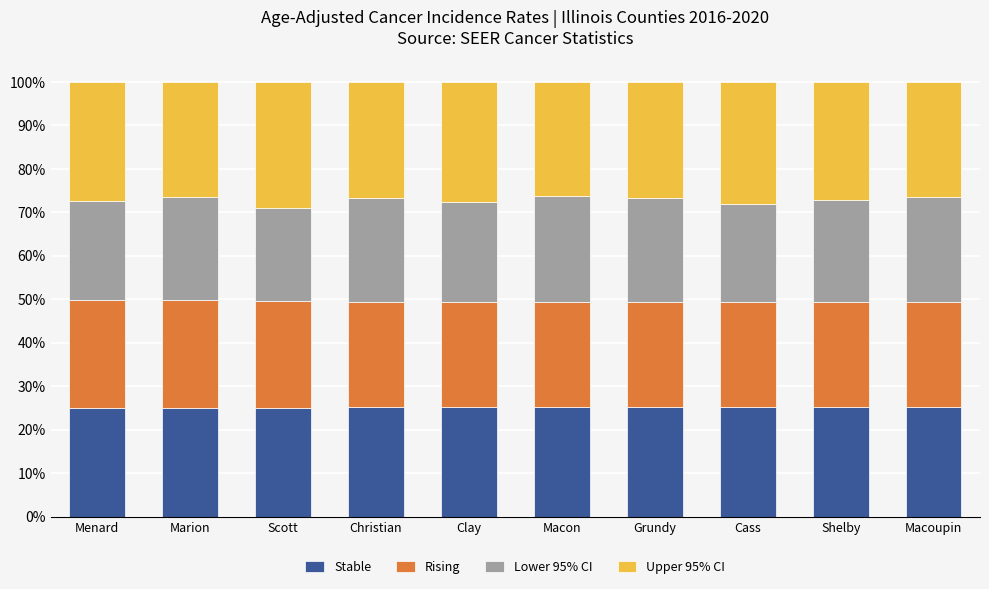

What is the value of the Stable bar at the 3rd from the left?

25.0